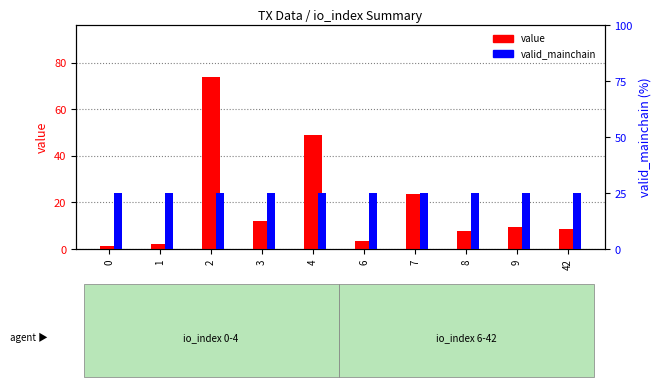

Rank the series at 6 from lowest to highest value.

value, valid_mainchain